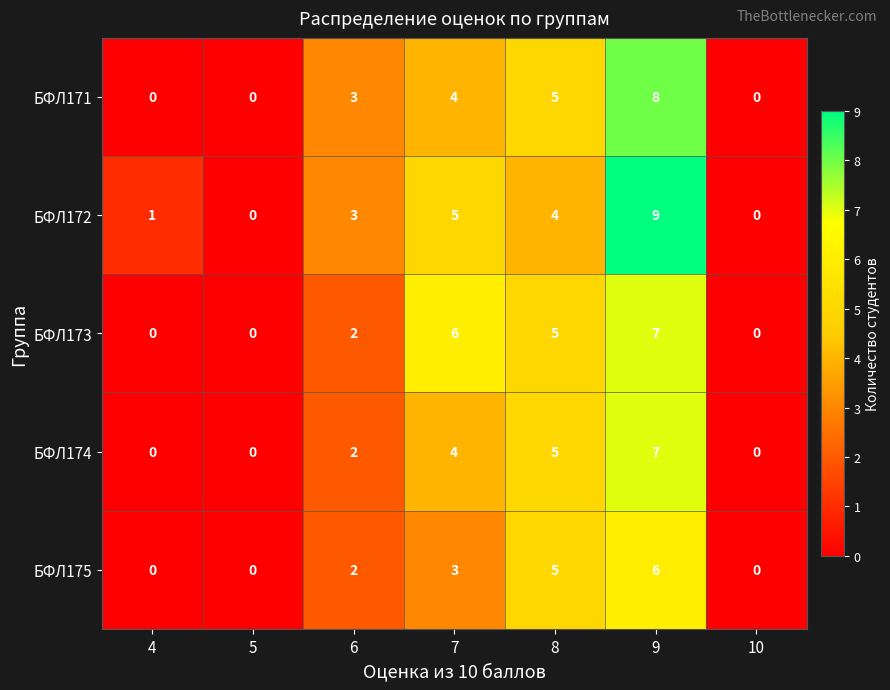

What is the approximate value of БФЛ175 at 9?

6